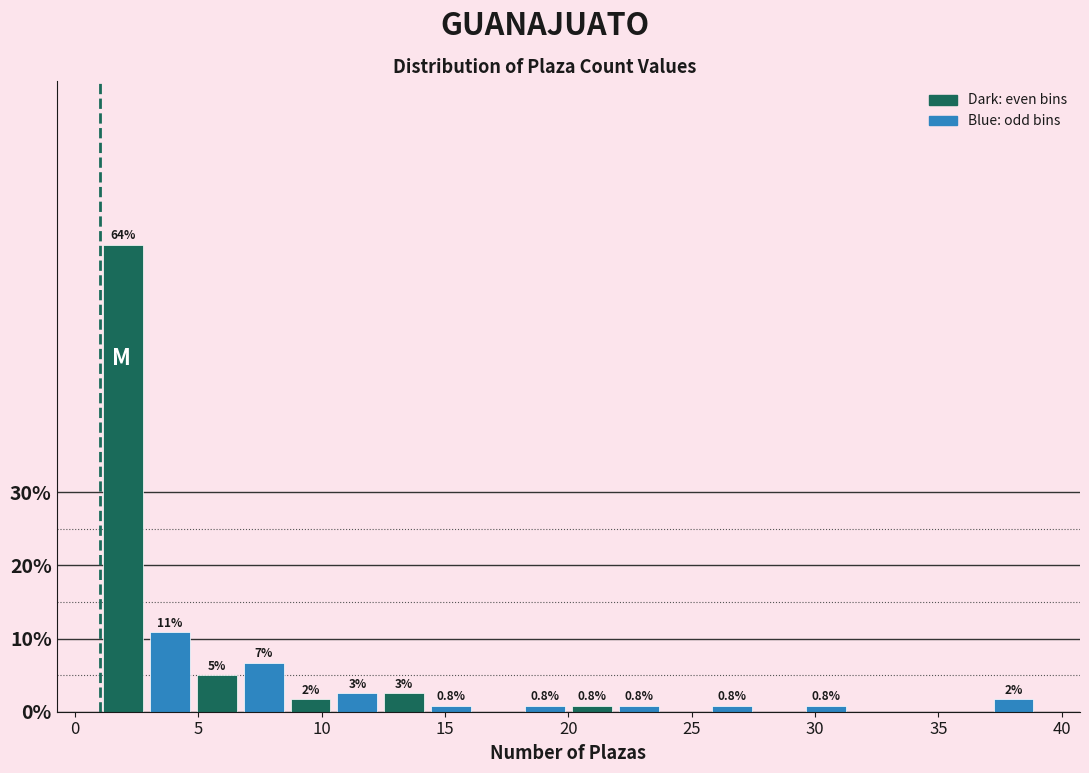

Read against the x-axis, roughly where is the centre of the tallest bar?

2.0